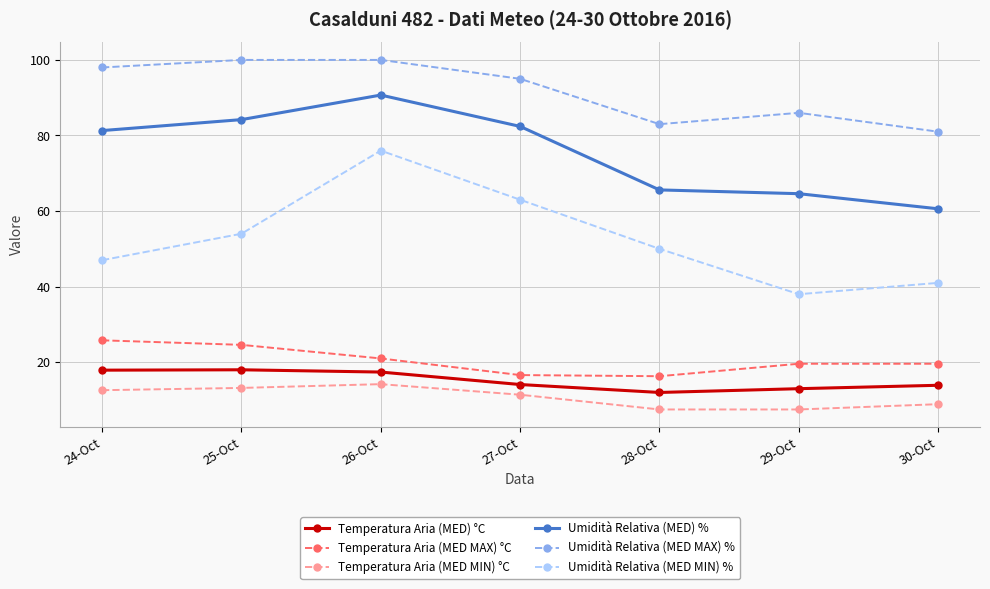

Where does the Temperatura Aria (MED MIN) °C series first go above 11?

24-Oct